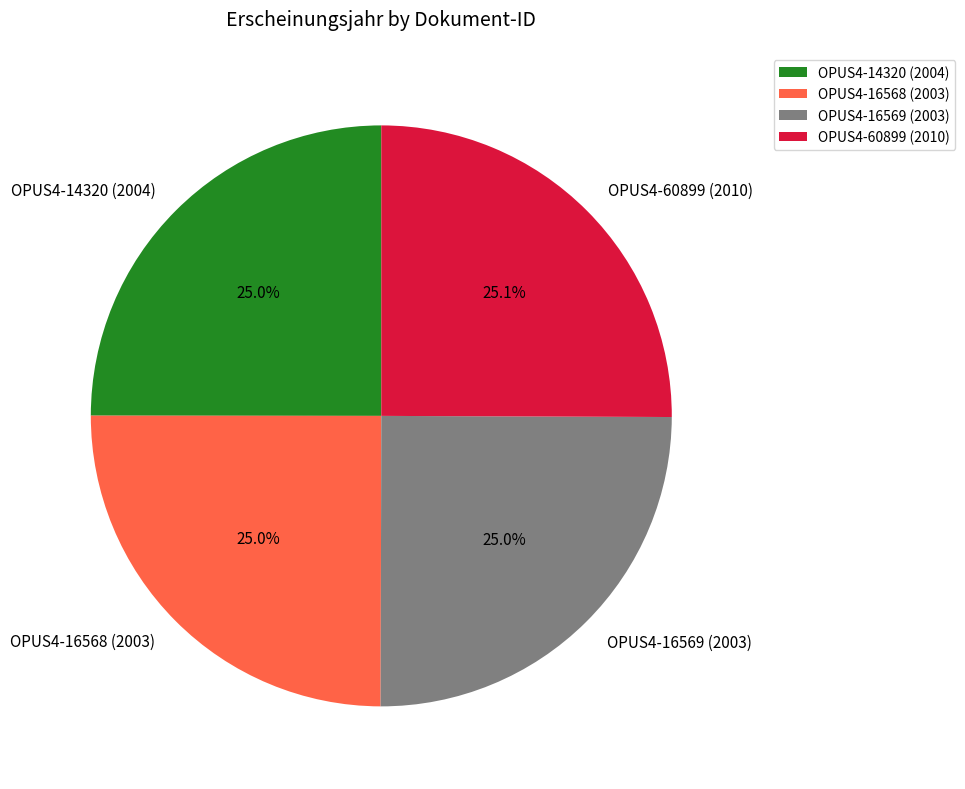

True or false: OPUS4-16569 (2003) accounts for 25% of the total.

True